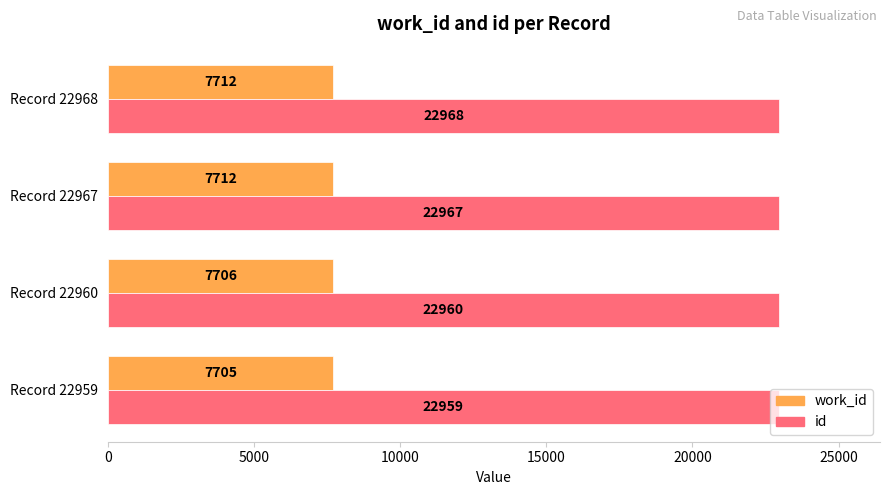

At which label is id closest to 22963?

Record 22960